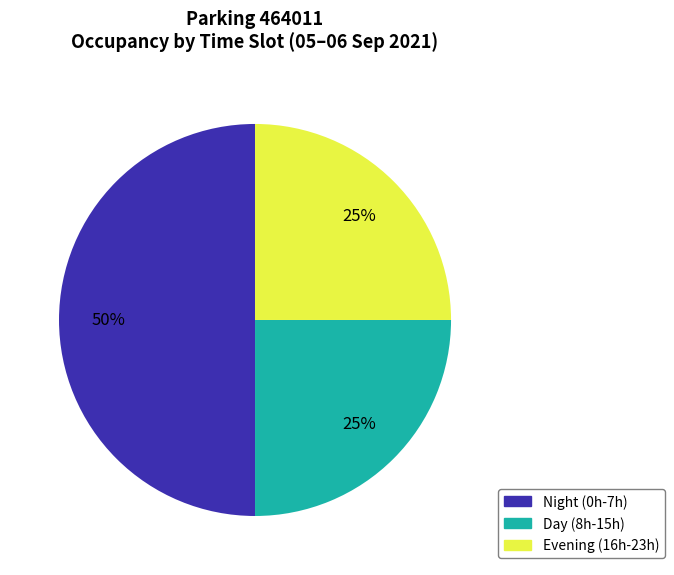

To the nearest percent, what is the average slice percentage?

33%